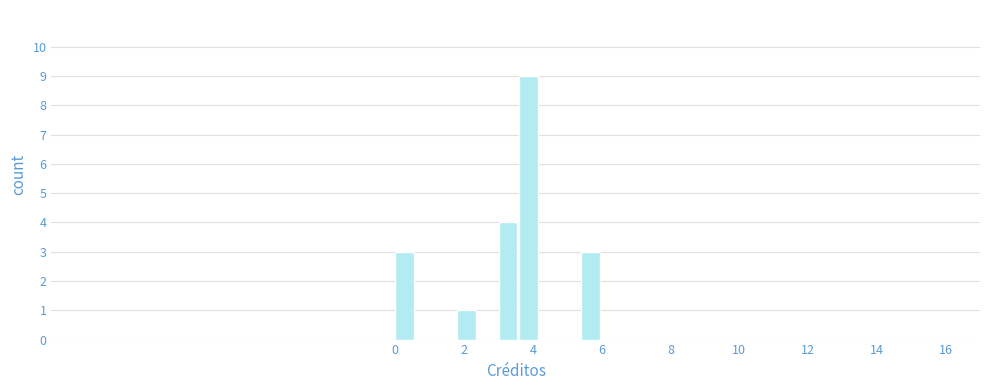

Read against the x-axis, roughly where is the centre of the tallest bar?

3.8